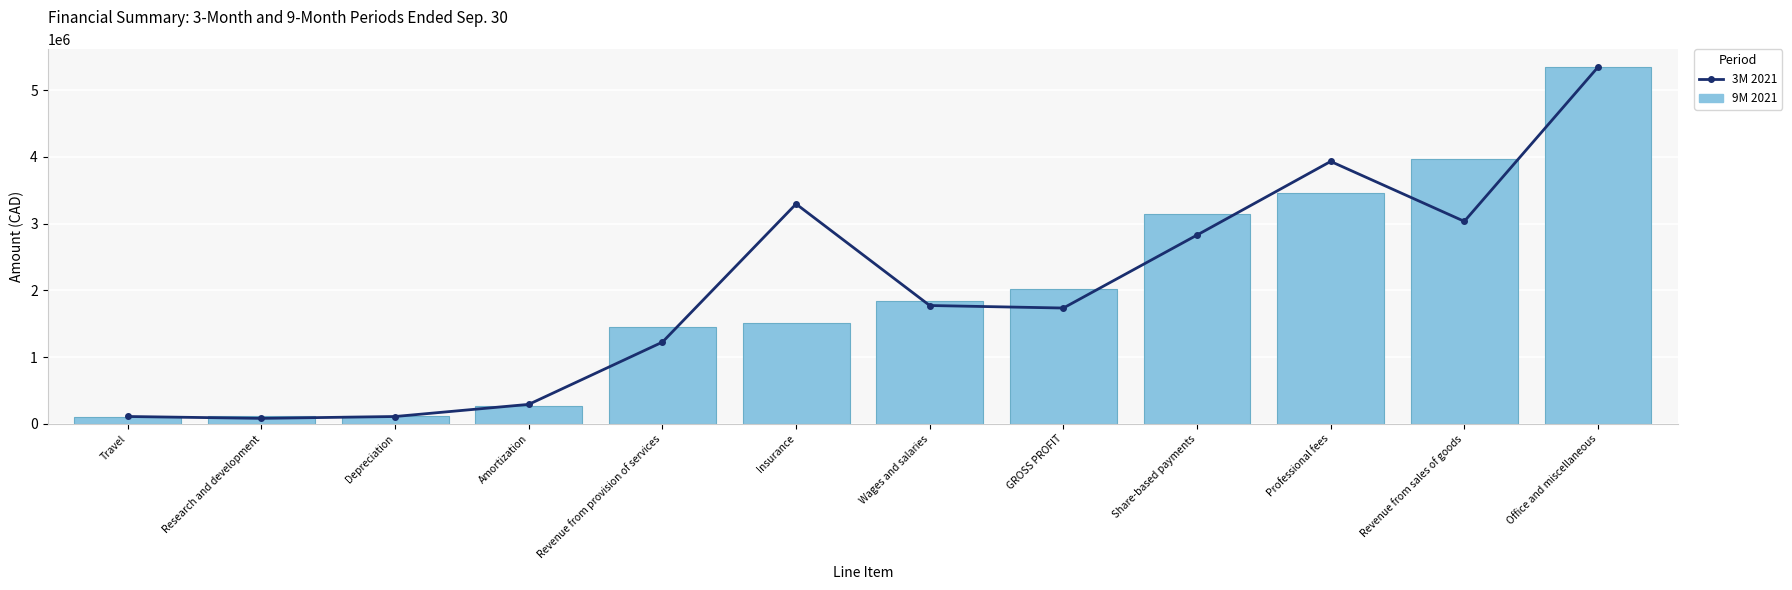

Is the value of 9M 2021 at Share-based payments greater than the value of 3M 2021 at Share-based payments?

Yes